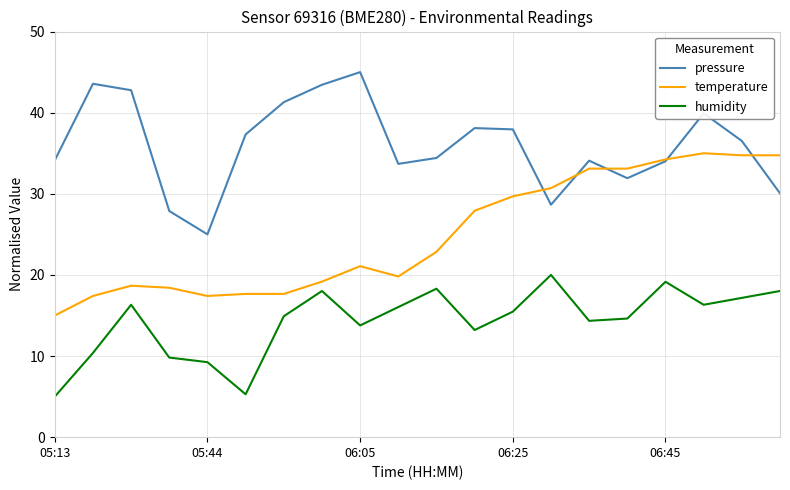

List the series in order of their peak value, highest first.

pressure, temperature, humidity